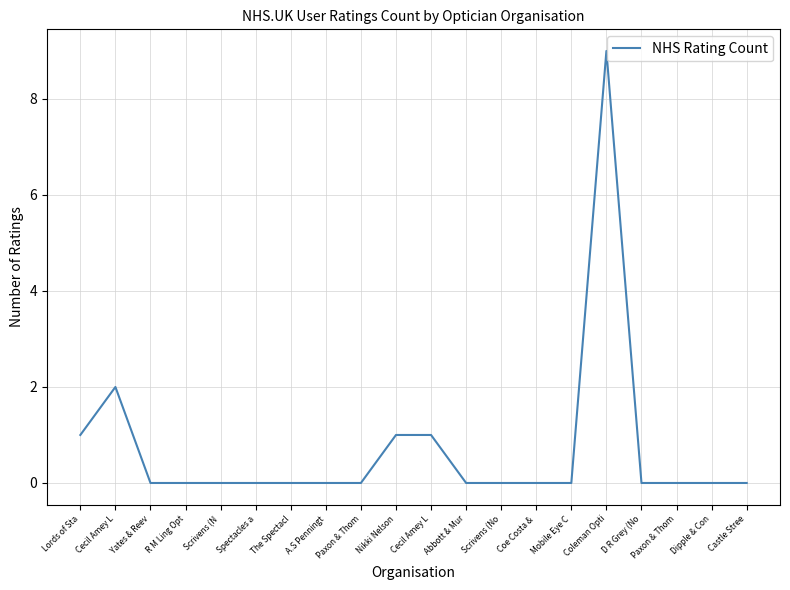

What is the change in value from Cecil Amey L to Mobile Eye C?

-1